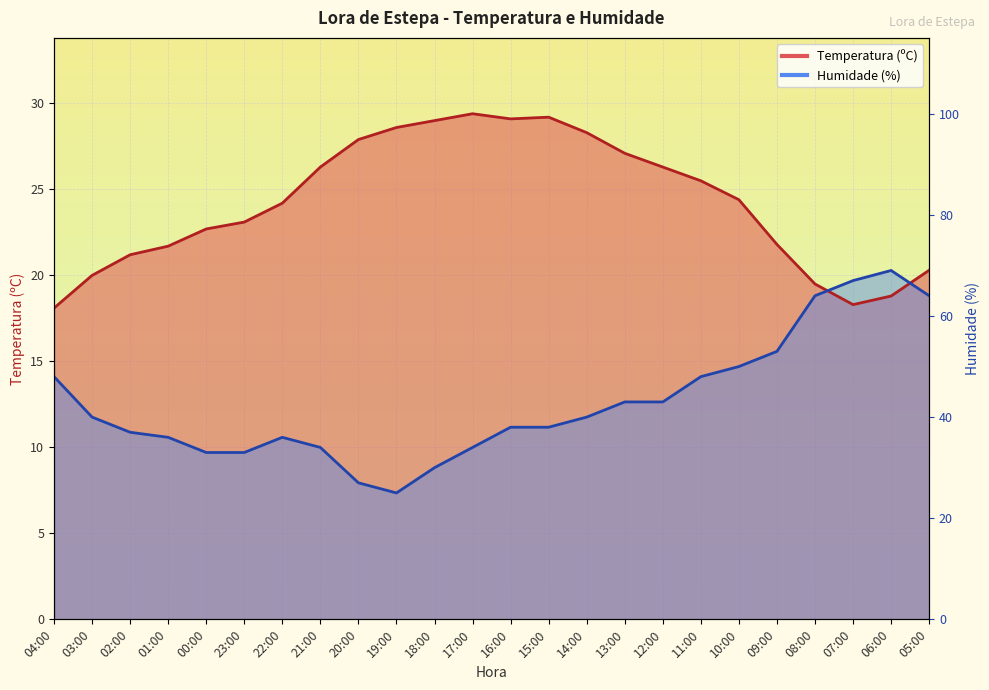

Which category has the lowest value across all series?

19:00